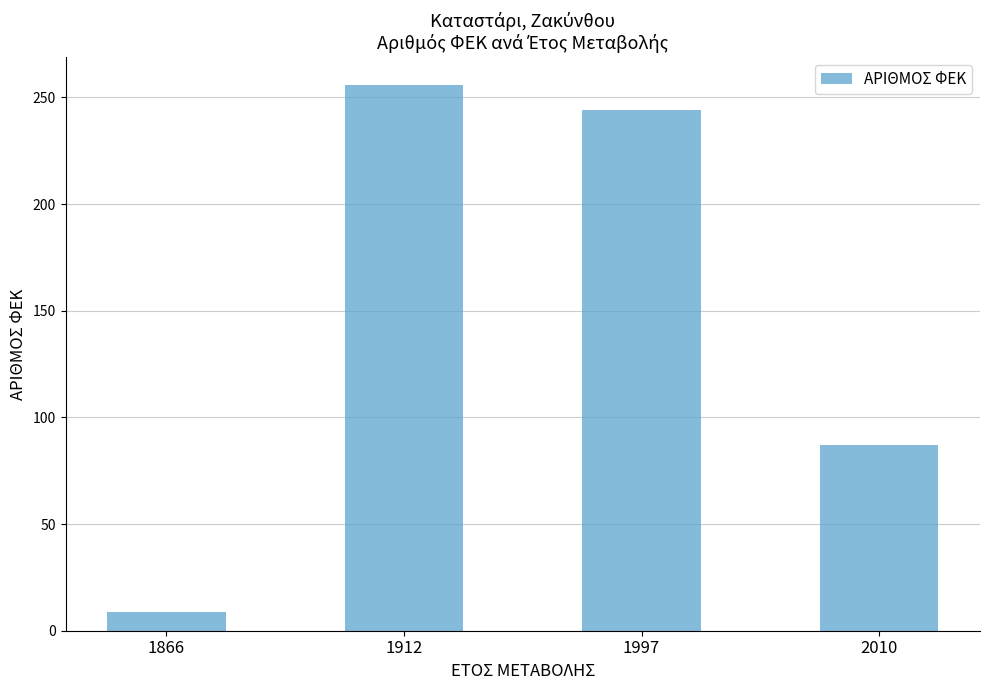

How many categories are shown in the chart?

4